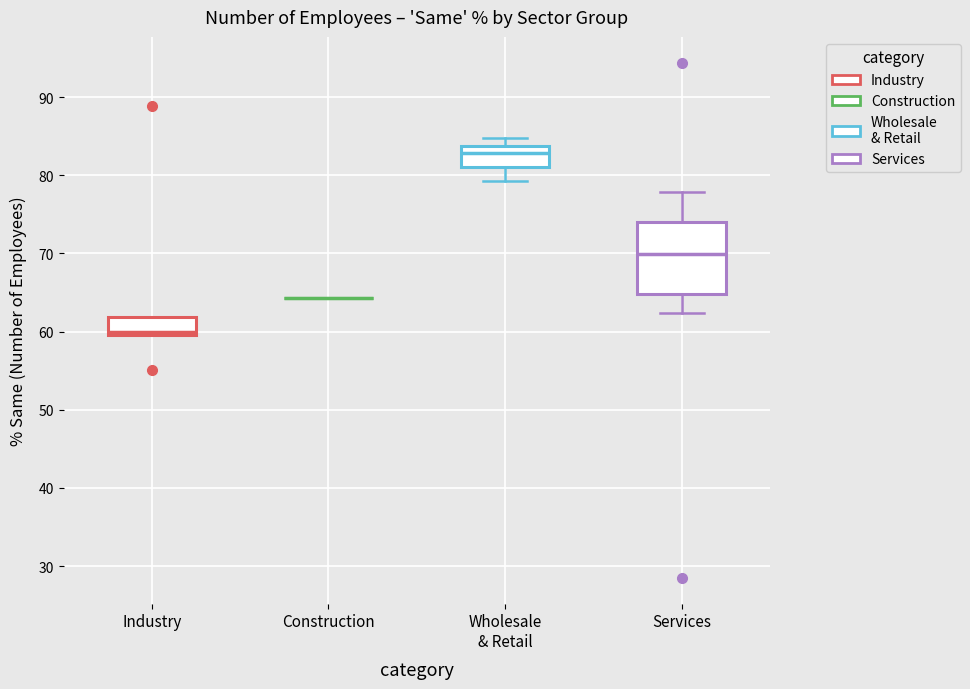

Reading left to right, transcribe this box plot: for each box, give where its median line is, the range the box spans, and where its two whiskers end, as read against the y-axis. The values are not printed on the chart, so give them approximately, as read against the axis.

Industry: median 60 (just above the box's lower edge), box 60 to 62, whiskers 60 to 62
Construction: box collapsed to a line at 64, whiskers 64 to 64
Wholesale & Retail: median 83, box 81 to 84, whiskers 79 to 85
Services: median 70, box 65 to 74, whiskers 62 to 78